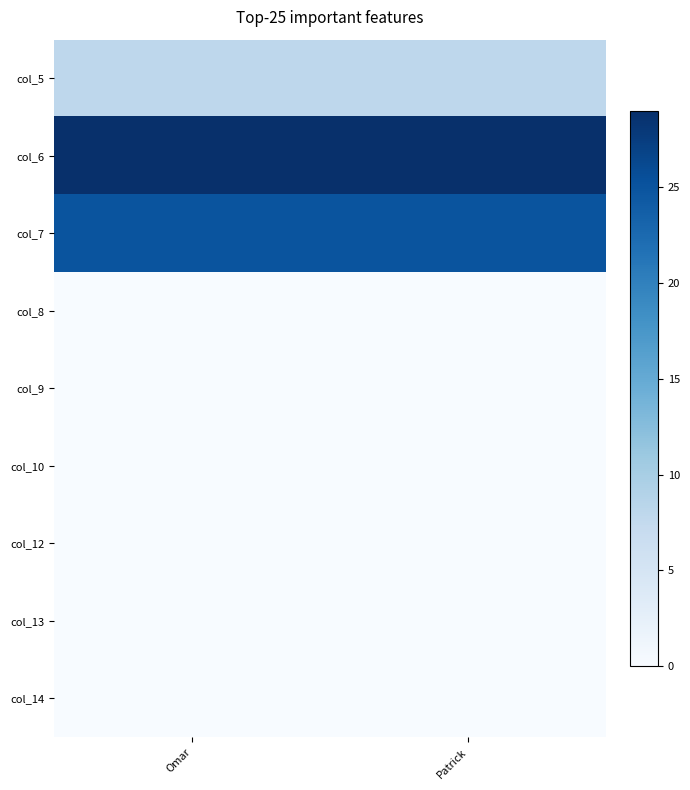

What is the total value across all series at Omar?

62